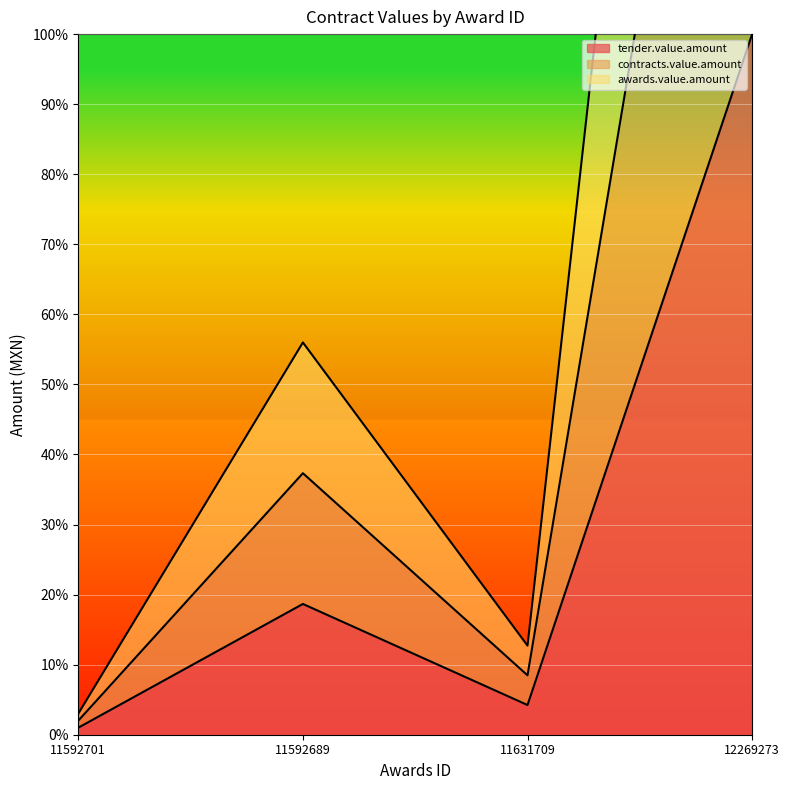

What is the label of the 3rd point from the right?

11592689